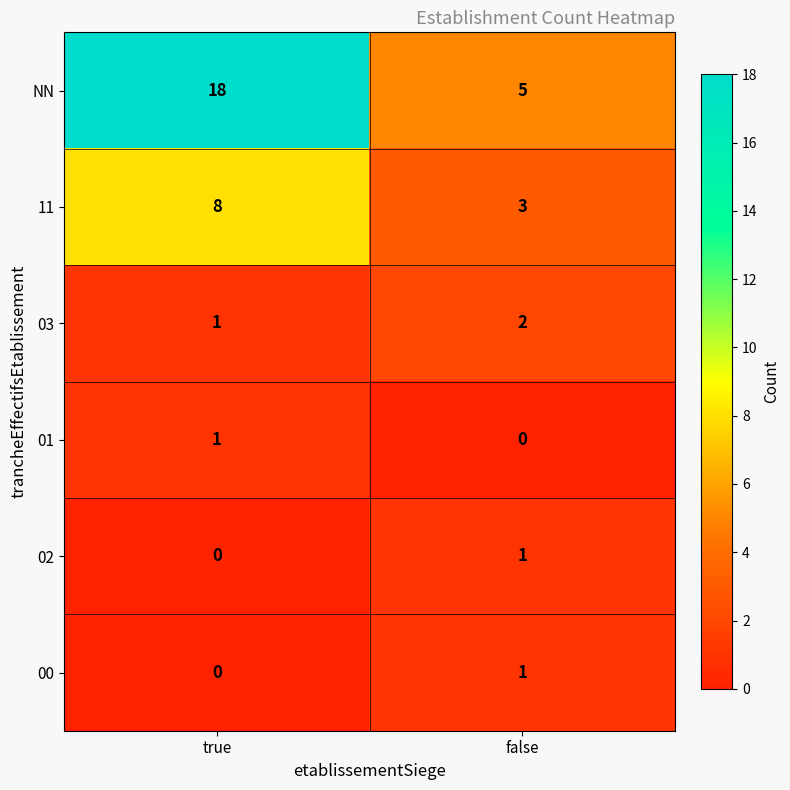

Between true and false, which series saw the biggest shift?

NN